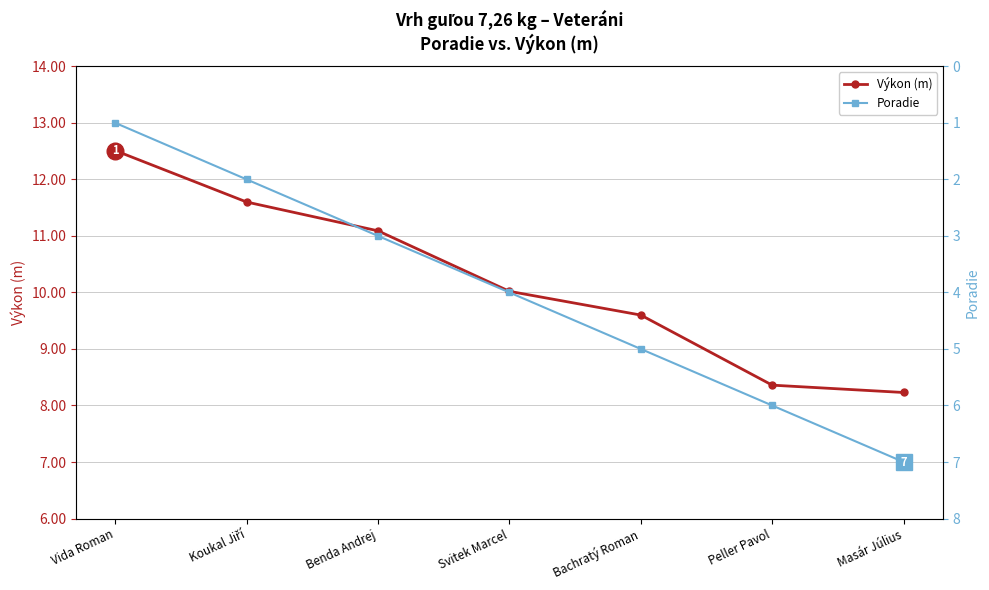

Is the value of Výkon (m) at Benda Andrej greater than the value of Poradie at Koukal Jiří?

Yes